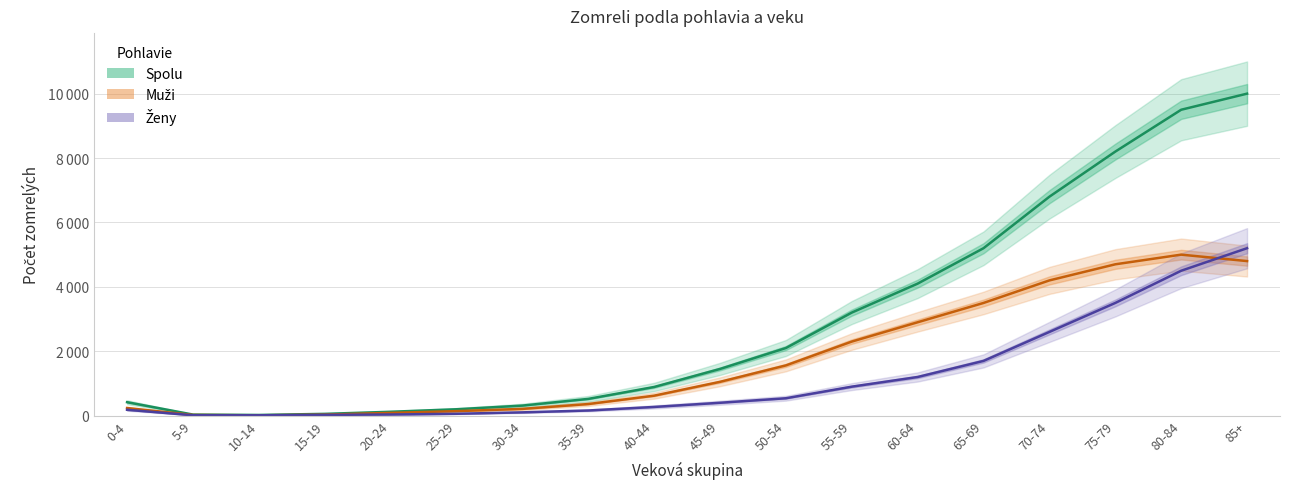

Which series changed the most between 10-14 and 50-54?

Spolu